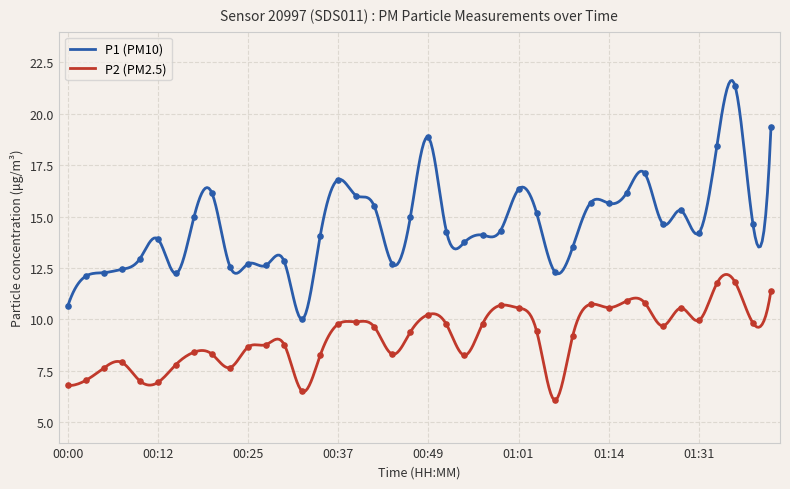

What are all the series names shown in the legend?

P1, P2